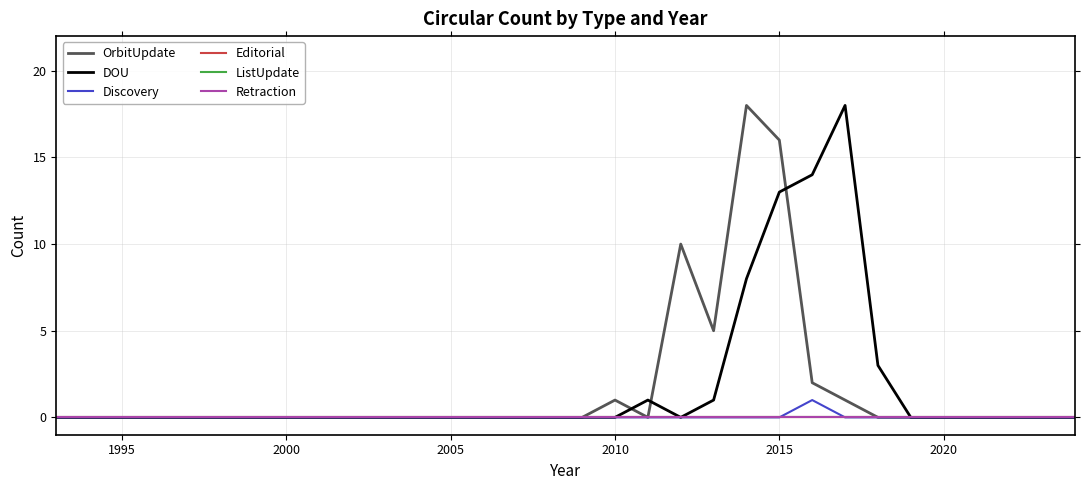

Is this an area chart (filled region under the line)?

No